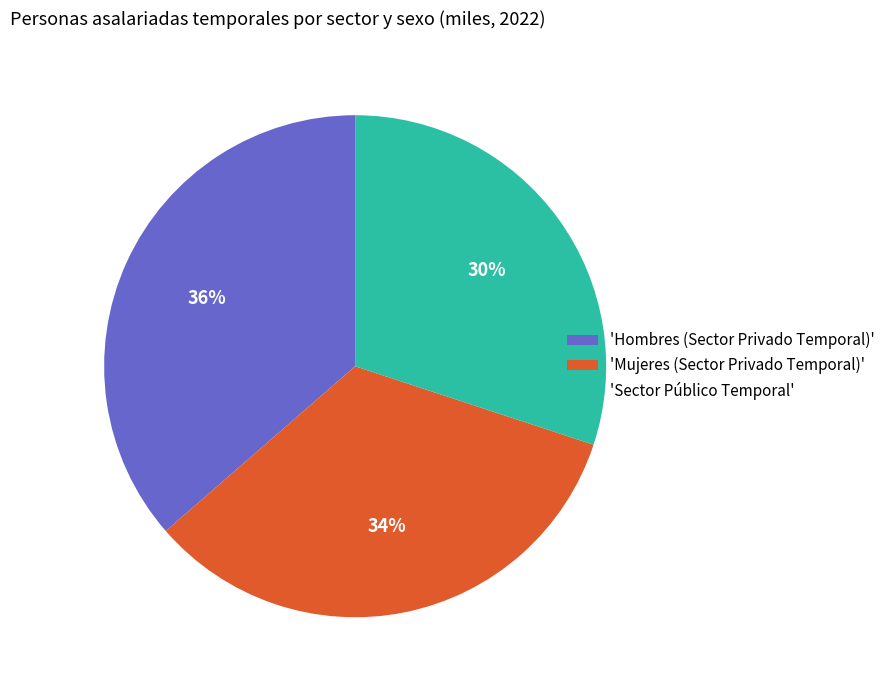

How many segments does this pie chart have?

3